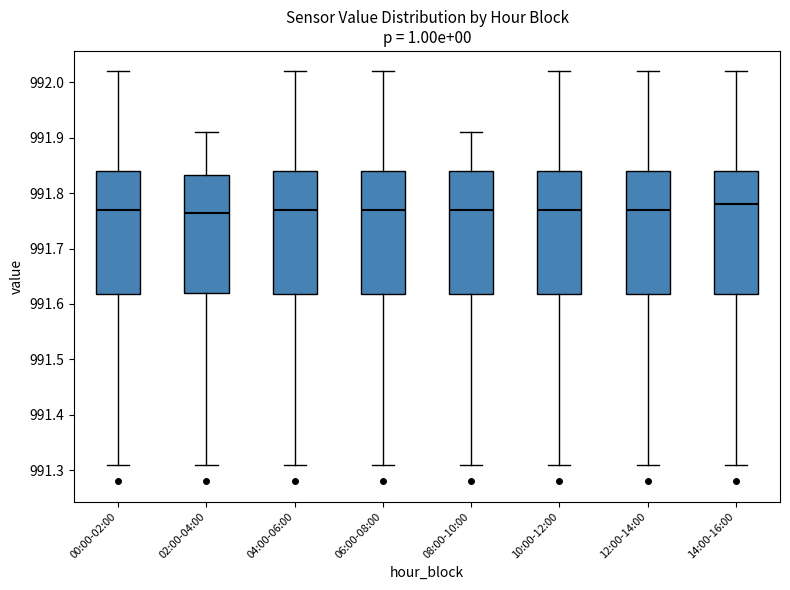

Reading left to right, read every box against the y-axis: the position of its median line, the range the box covers, and the ends of its whiskers. The values are not printed on the chart, so give them approximately, as read against the axis.

00:00-02:00: median 991.77, box 991.62 to 991.84, whiskers 991.31 to 992.02
02:00-04:00: median 991.77, box 991.62 to 991.83, whiskers 991.31 to 991.91
04:00-06:00: median 991.77, box 991.62 to 991.84, whiskers 991.31 to 992.02
06:00-08:00: median 991.77, box 991.62 to 991.84, whiskers 991.31 to 992.02
08:00-10:00: median 991.77, box 991.62 to 991.84, whiskers 991.31 to 991.91
10:00-12:00: median 991.77, box 991.62 to 991.84, whiskers 991.31 to 992.02
12:00-14:00: median 991.77, box 991.62 to 991.84, whiskers 991.31 to 992.02
14:00-16:00: median 991.78, box 991.62 to 991.84, whiskers 991.31 to 992.02